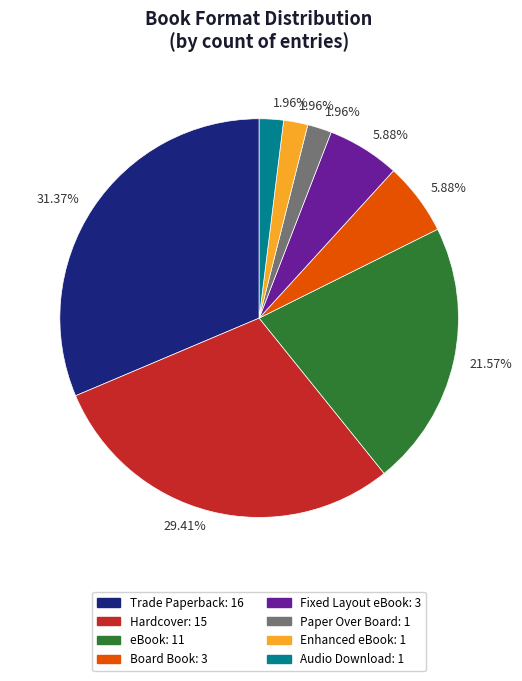

Is there any slice that represents more than half of the pie?

No